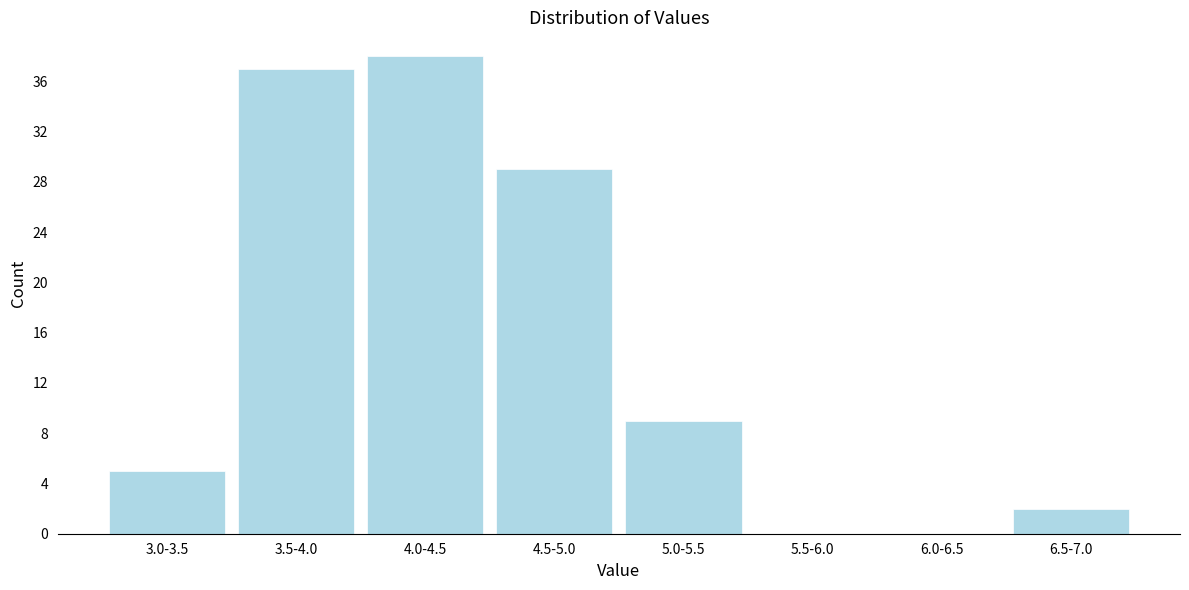

Reading left to right, list all the values displayed in this chart.

3.0-3.5=5	3.5-4.0=37	4.0-4.5=38	4.5-5.0=29	5.0-5.5=9	5.5-6.0=0	6.0-6.5=0	6.5-7.0=2